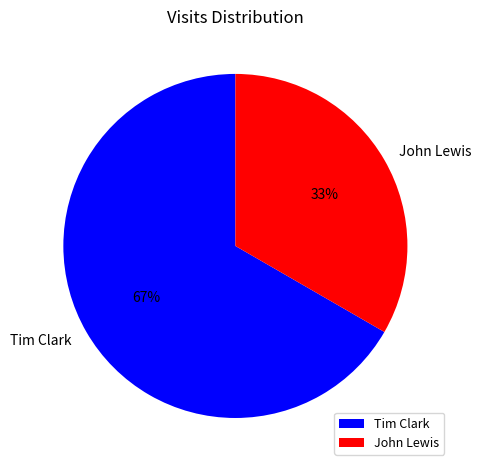

How many slices are in this pie chart?

2